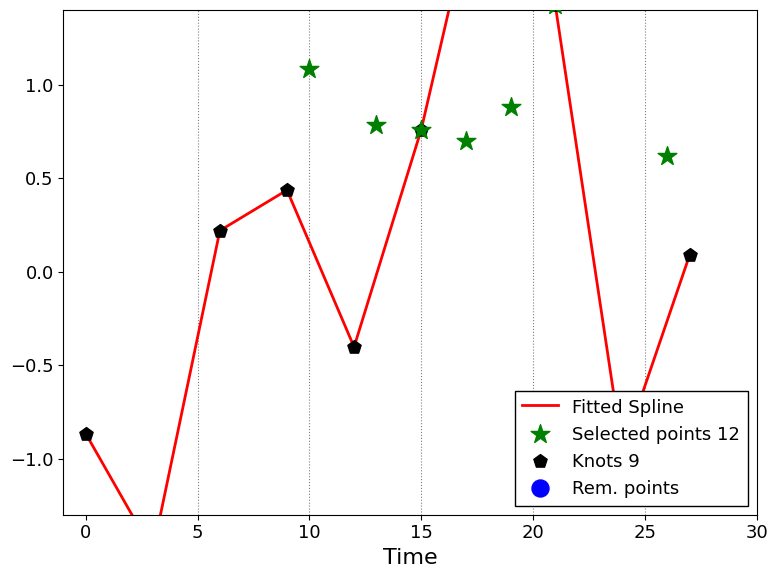

Which series reaches the maximum Y coordinate?

Fitted Spline